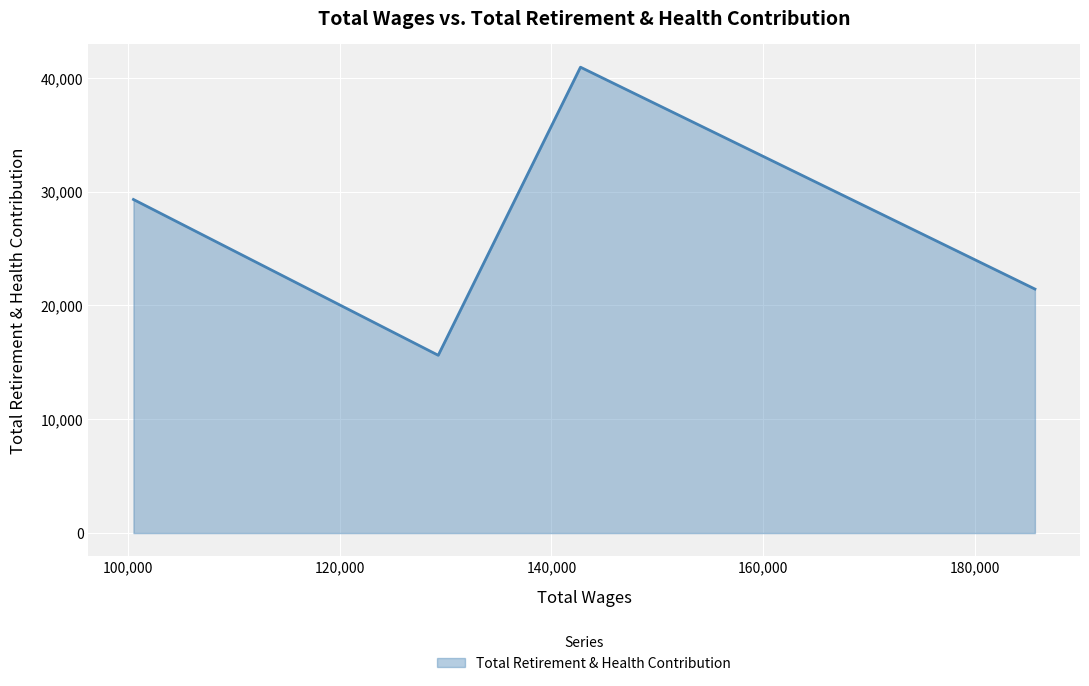

What is the difference between the maximum and minimum values?

25309